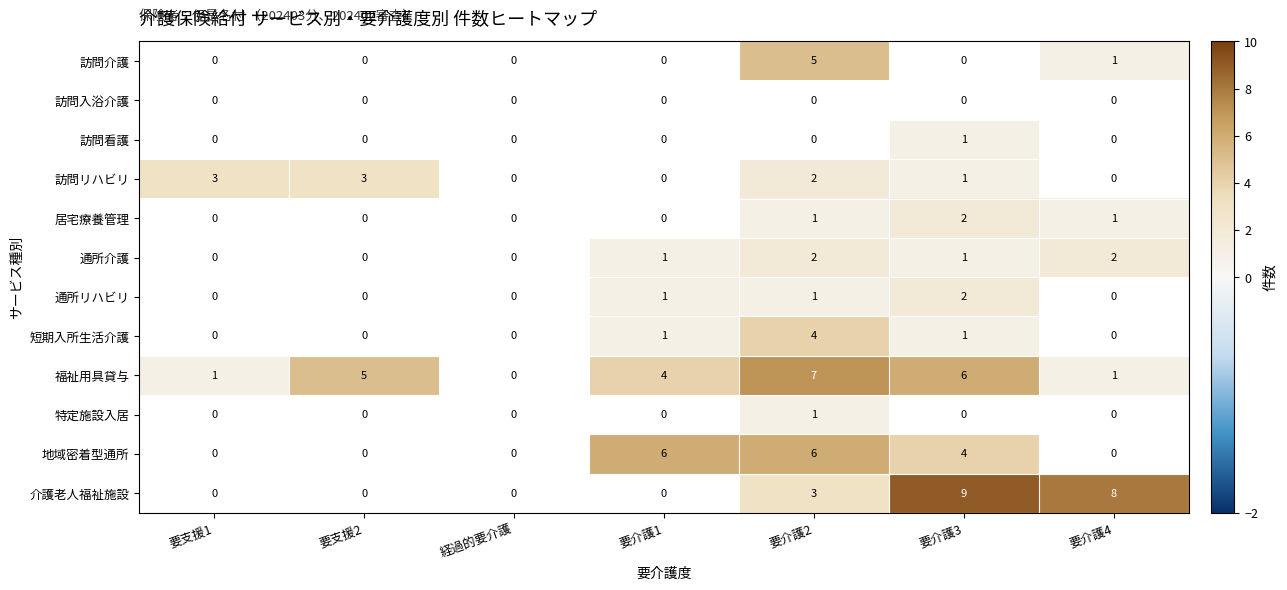

The value of 介護老人福祉施設 at 要介護4 is 8. True or false?

True